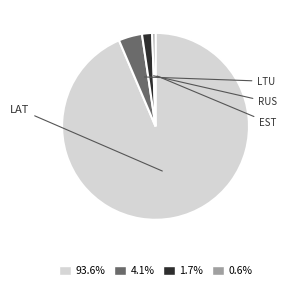

How many slices are in this pie chart?

4